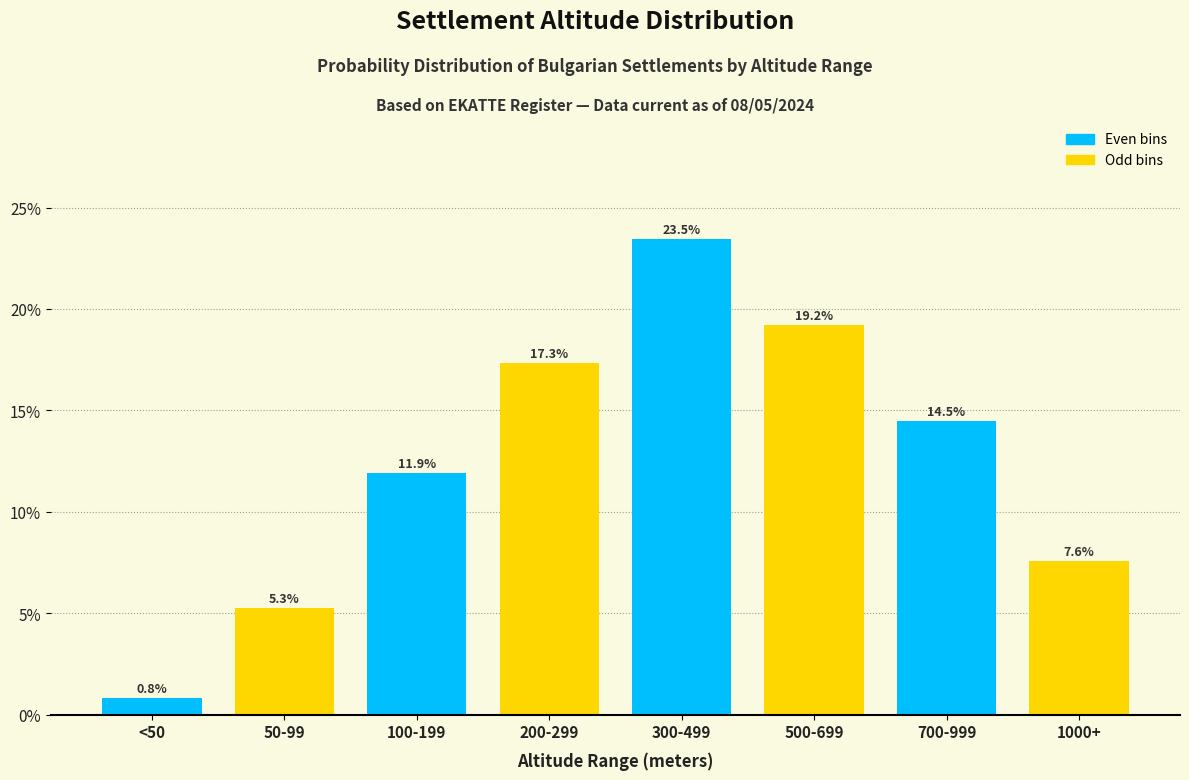

Reading left to right, list all the values displayed in this chart.

0.8	5.3	11.9	17.3	23.5	19.2	14.5	7.6